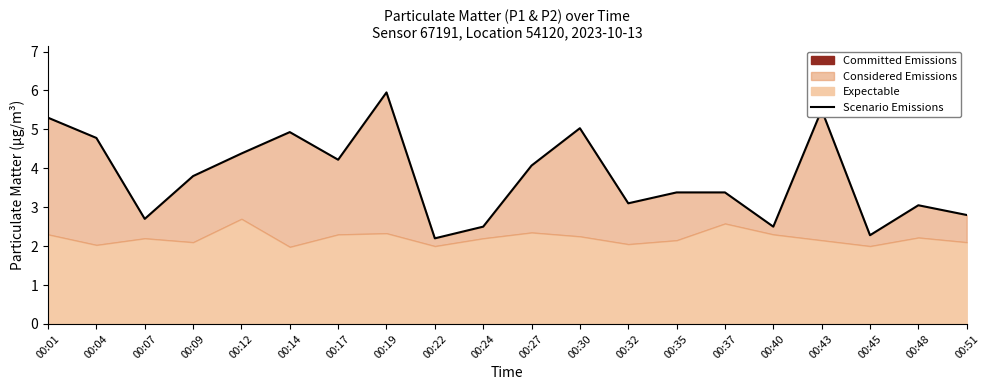

Reading left to right, extract all data points from this chart.

00:01=5.3	00:04=4.8	00:07=2.7	00:09=3.8	00:12=4.4	00:14=4.9	00:17=4.2	00:19=6.0	00:22=2.2	00:24=2.5	00:27=4.1	00:30=5.0	00:32=3.1	00:35=3.4	00:37=3.4	00:40=2.5	00:43=5.5	00:45=2.3	00:48=3.0	00:51=2.8